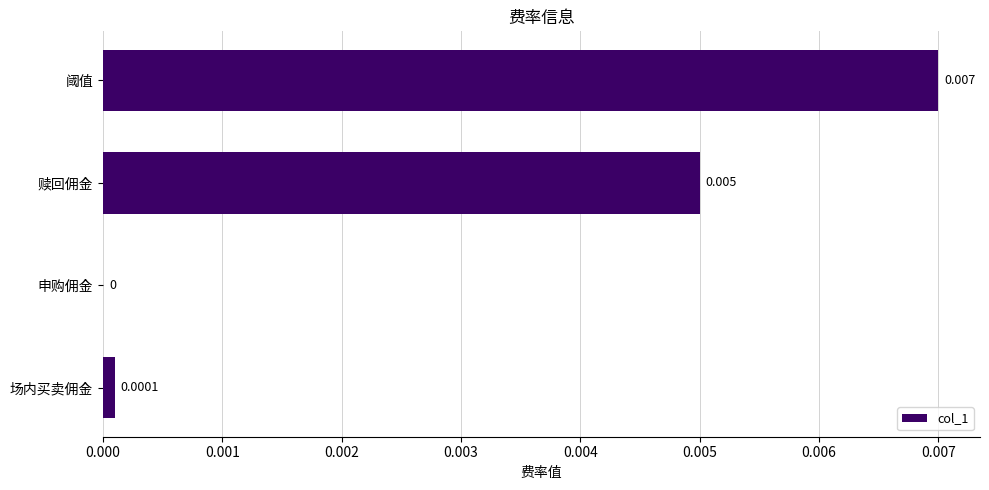

Between 申购佣金 and 赎回佣金, which is larger?

赎回佣金